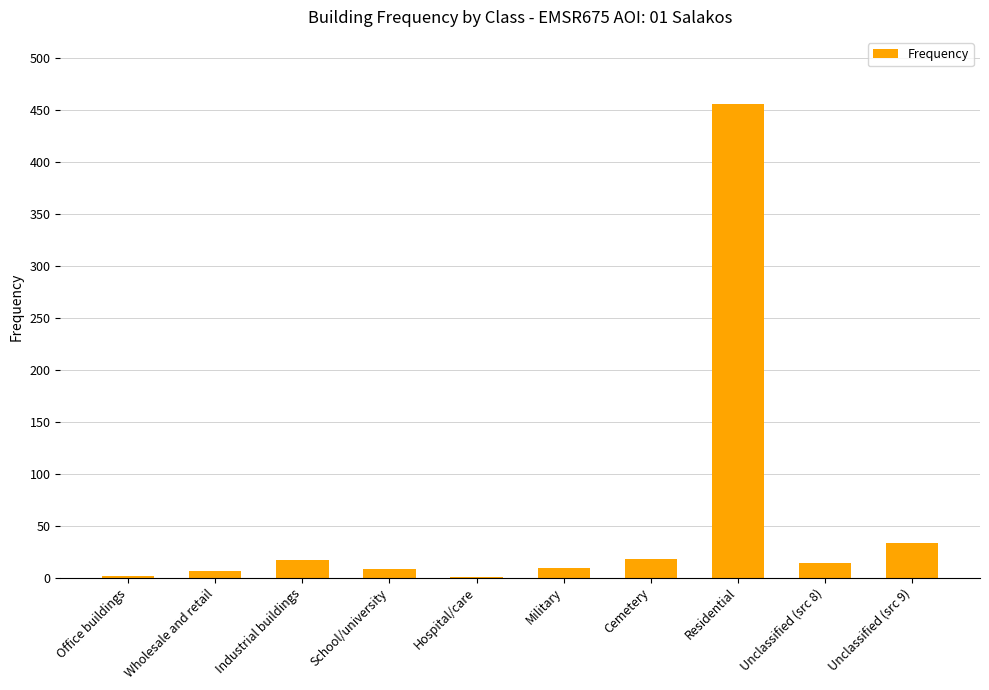

The value at Unclassified (src 9) is 51. True or false?

False